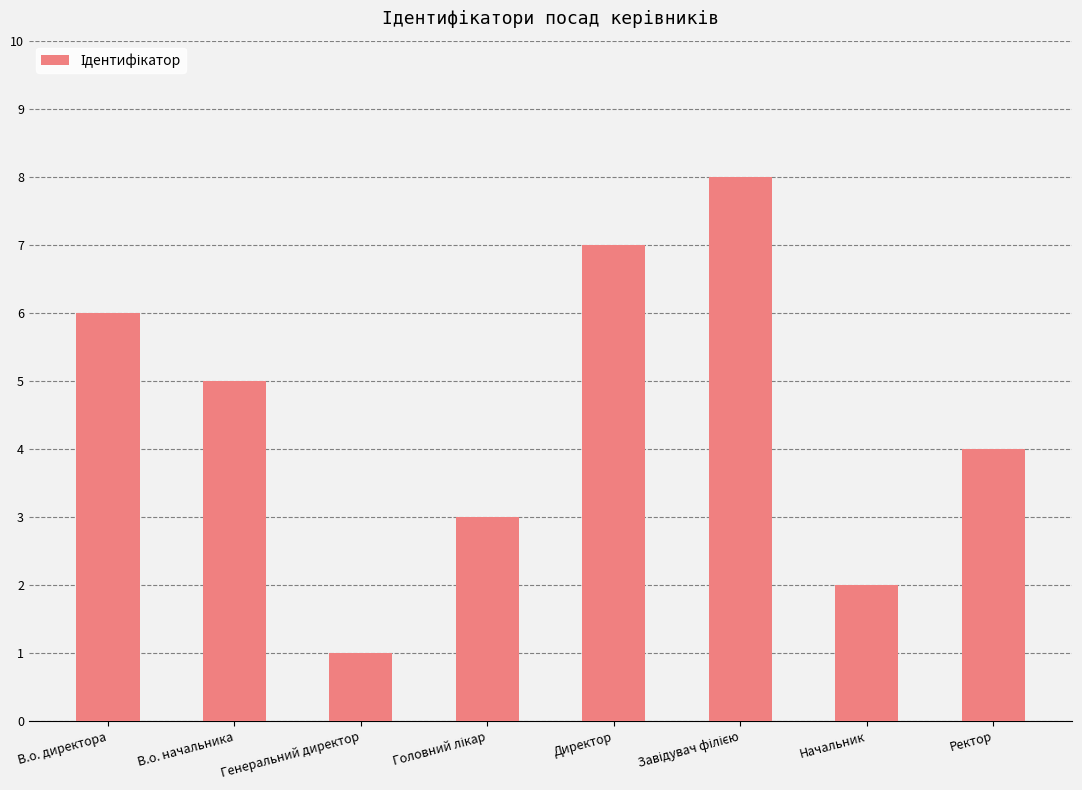

True or false: the data shows 1 at Генеральний директор.

True